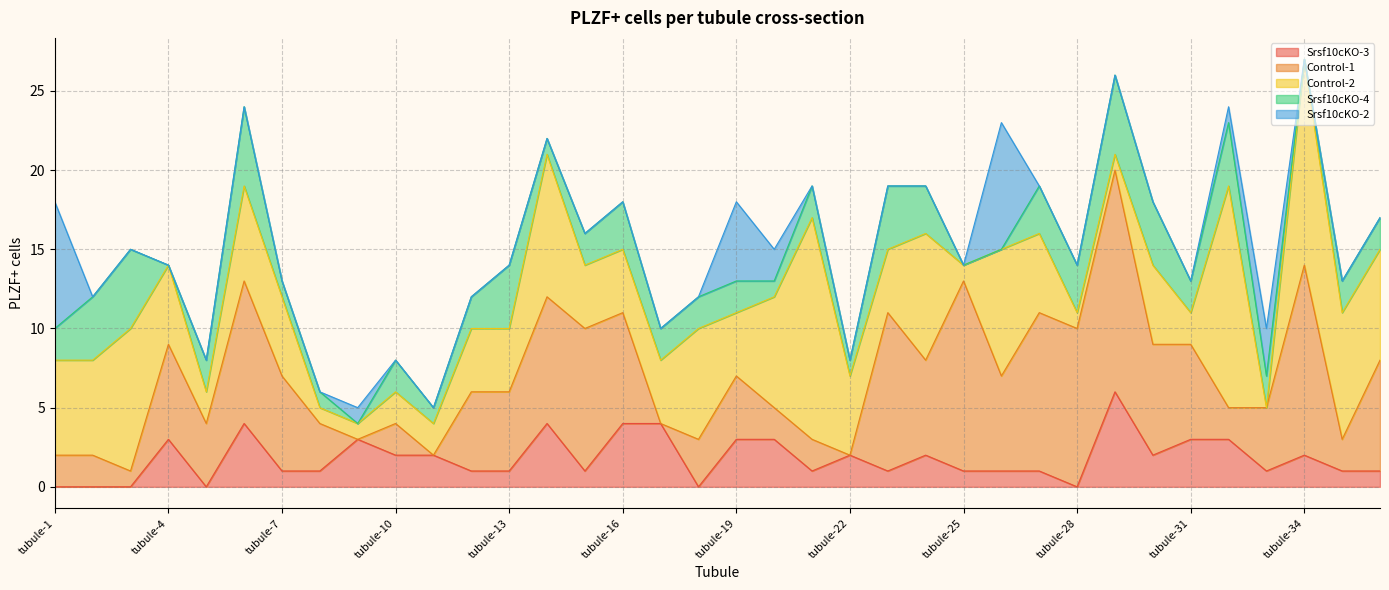

What is the sum of all Srsf10cKO-2 values?

28